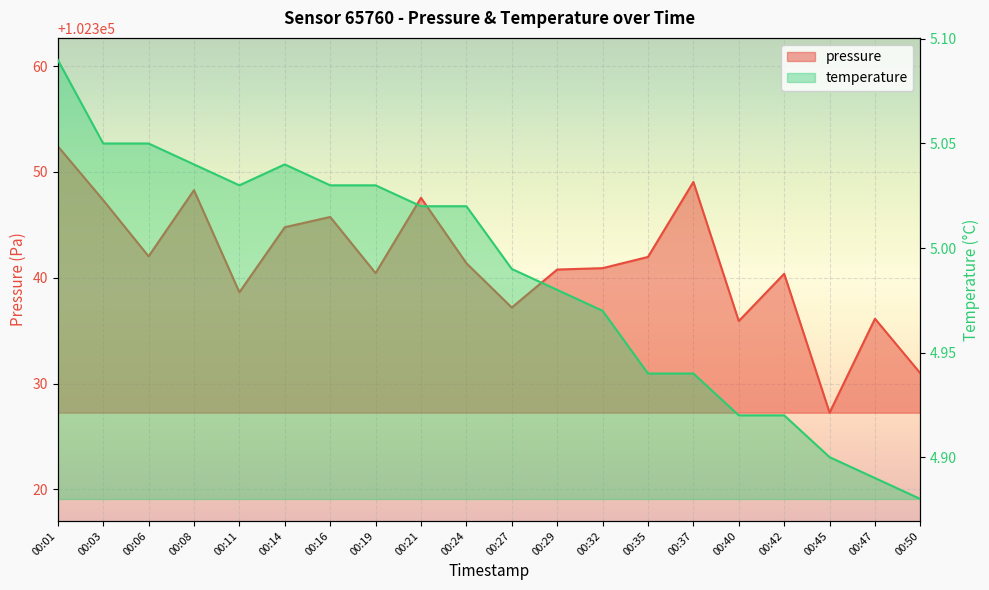

Rank the series by their maximum value, from highest to lowest.

pressure, temperature